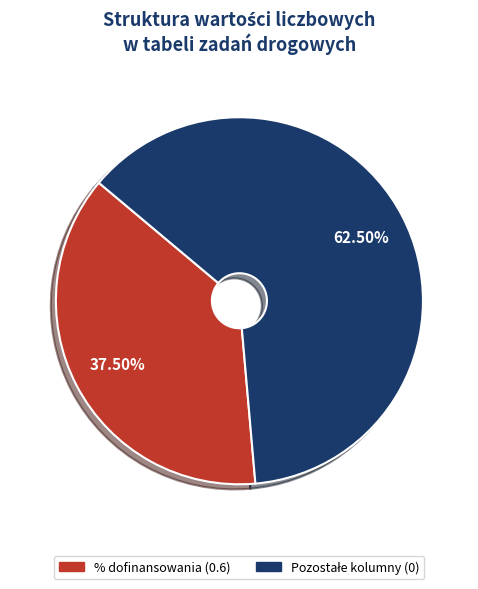

Which slice is the smallest?

% dofinansowania (0.6)